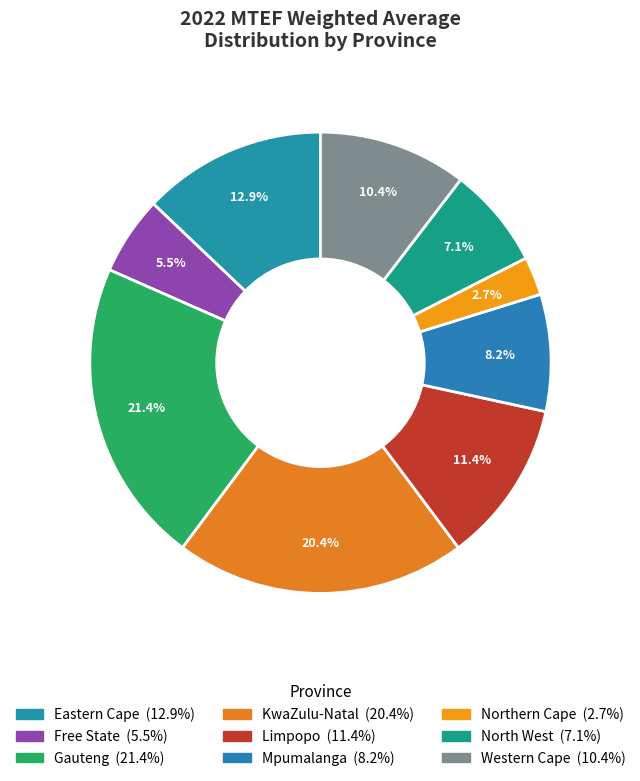

Does Northern Cape account for over 50% of the chart?

No